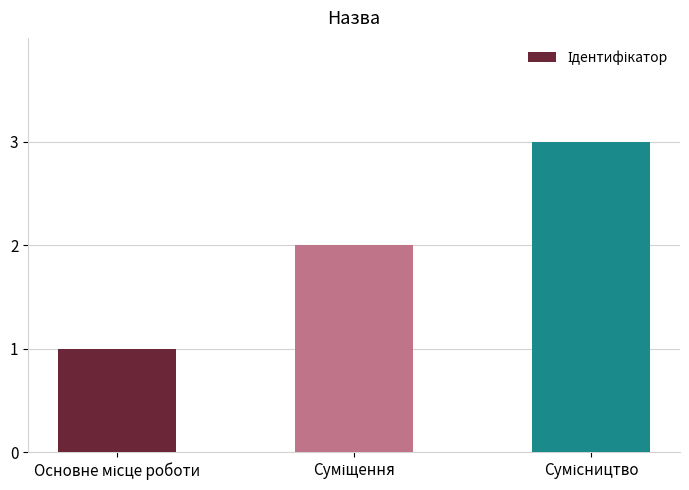

What is the greatest value displayed?

3